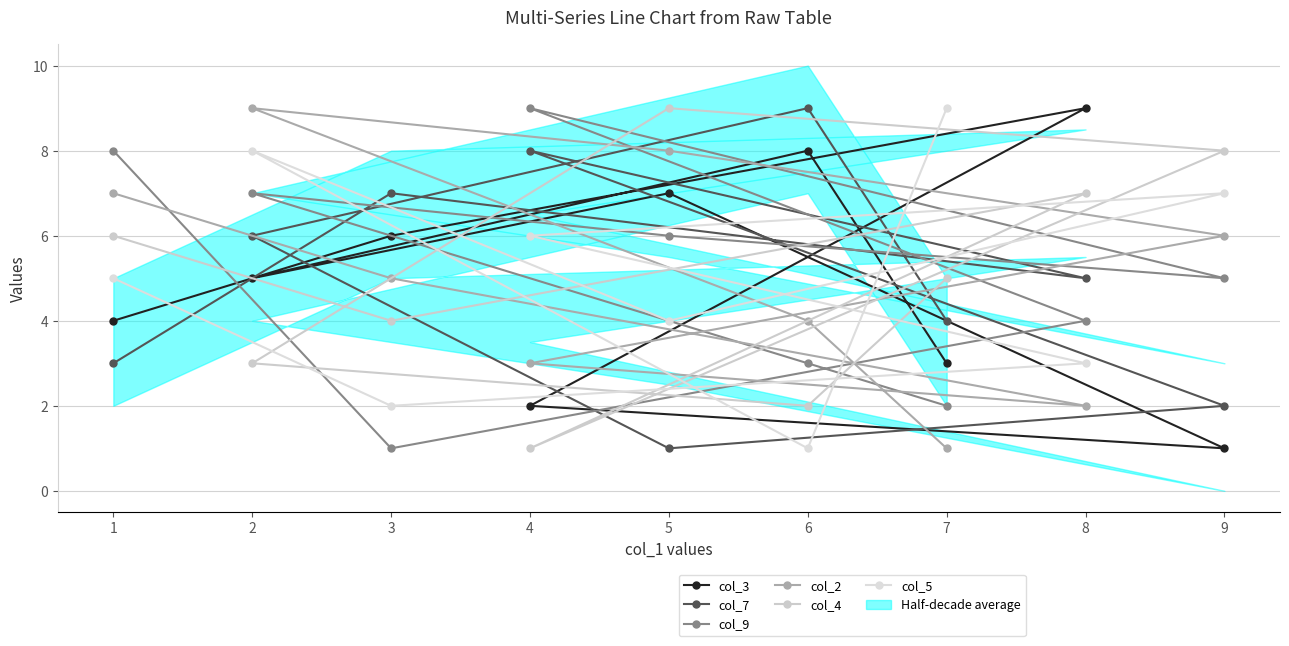

At which category is the sum across all series the highest?

2